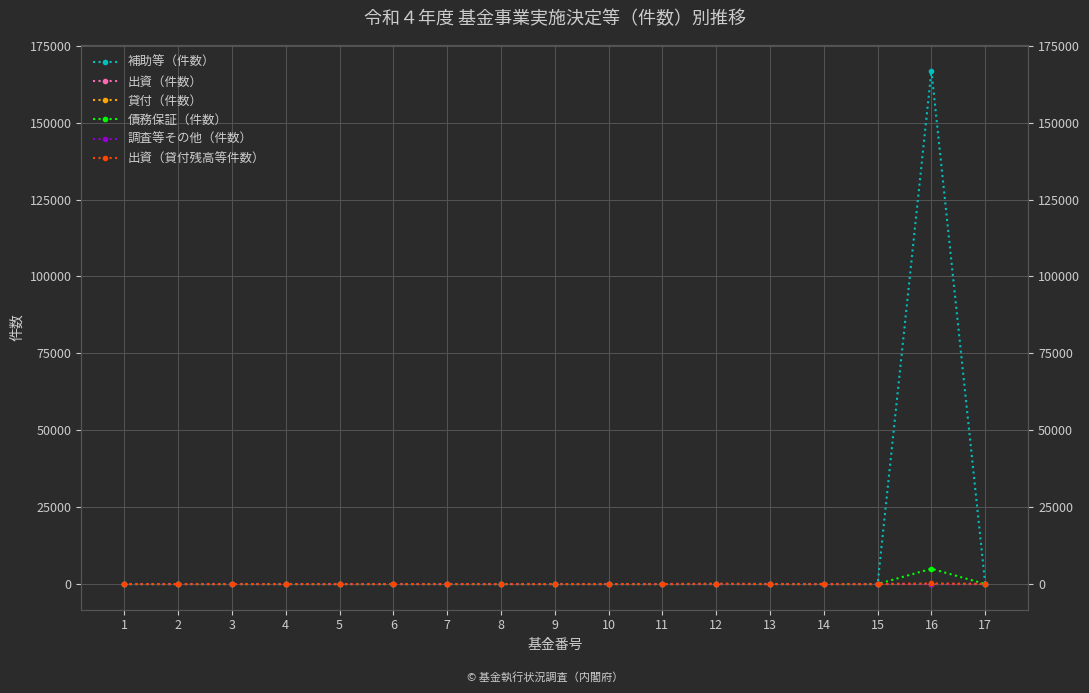

Reading left to right, list all the values displayed in this chart.

補助等（件数）: 1	0	0	0	0	0	0	0	5	0	1	0	27	0	0	166960	0
出資（件数）: 0	0	0	0	0	0	0	0	0	0	0	0	0	0	0	0	0
貸付（件数）: 0	0	0	0	0	0	0	0	0	0	0	24	0	0	0	0	9
債務保証（件数）: 0	0	0	0	0	0	0	0	0	0	0	0	0	0	0	4982	0
調査等その他（件数）: 0	0	0	0	0	0	0	0	2	0	0	0	0	0	0	15	0
出資（貸付残高等件数）: 0	0	0	0	0	0	0	0	0	0	0	102	0	0	0	187	51